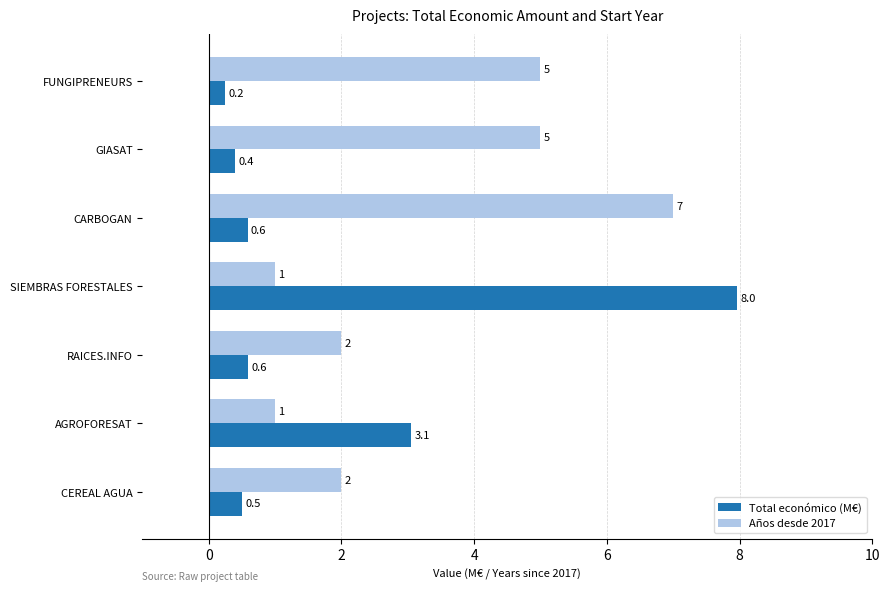

The value of Total económico (M€) at FUNGIPRENEURS is 0.2. True or false?

True